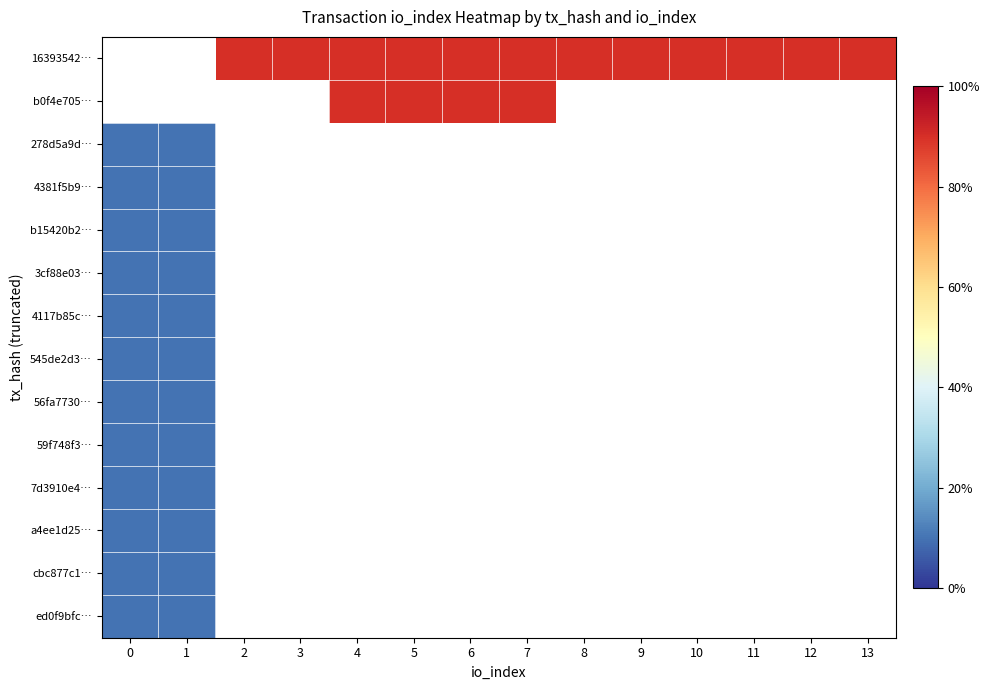

What is the maximum value for 545de2d3…?

0.1